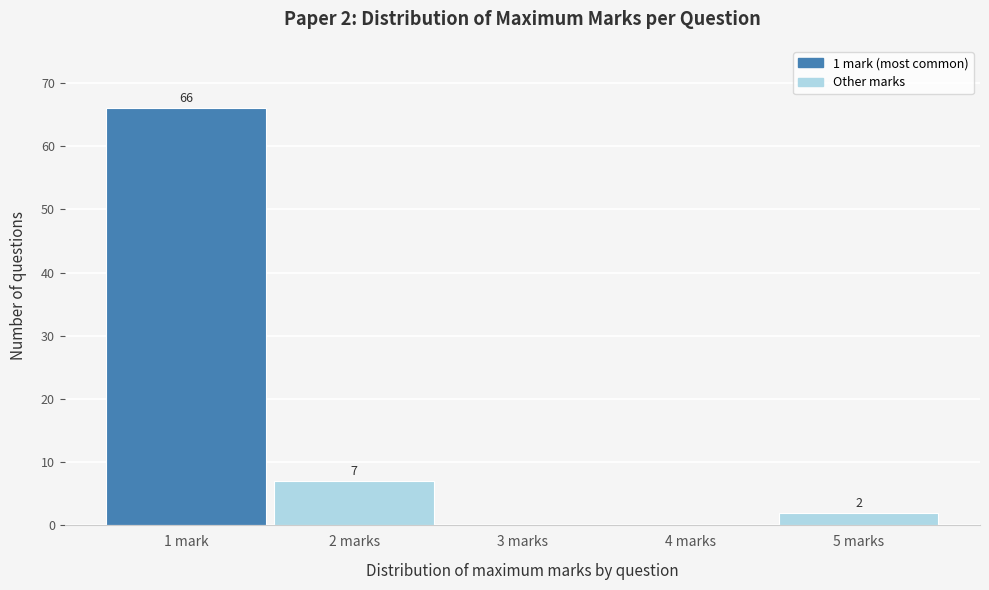

Reading left to right, transcribe all the data shown in this chart.

1 mark=66	2 marks=7	3 marks=0	4 marks=0	5 marks=2